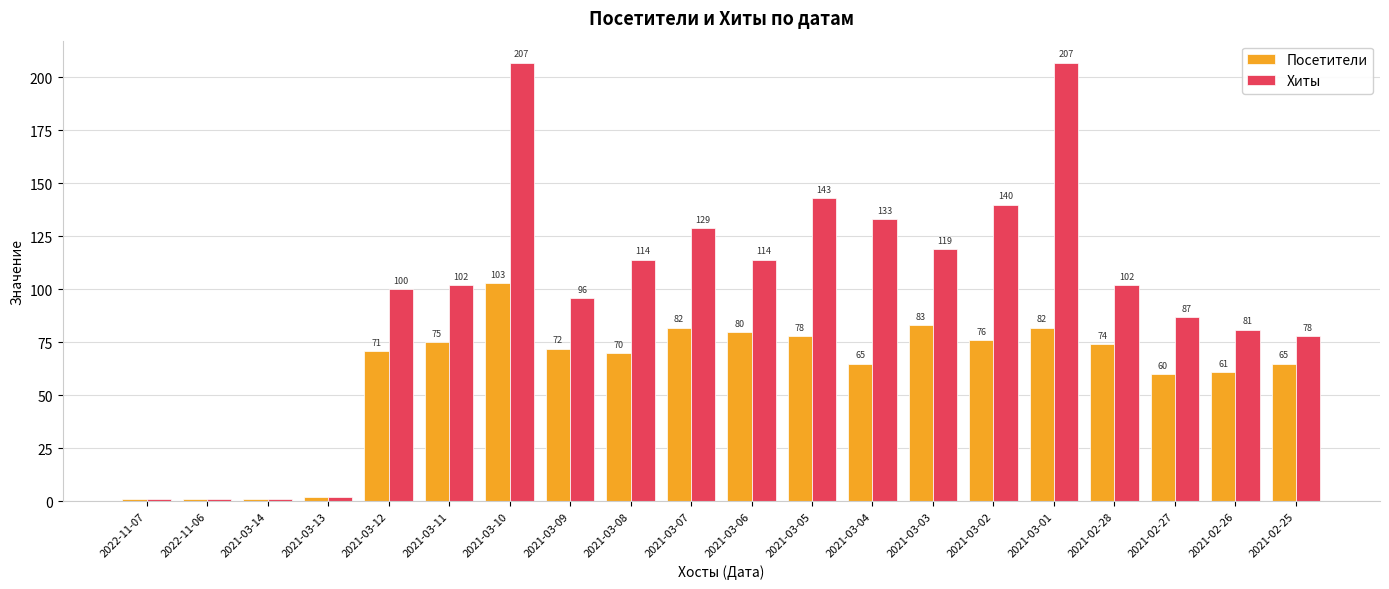

What is the label of the 15th bar from the right?

2021-03-11